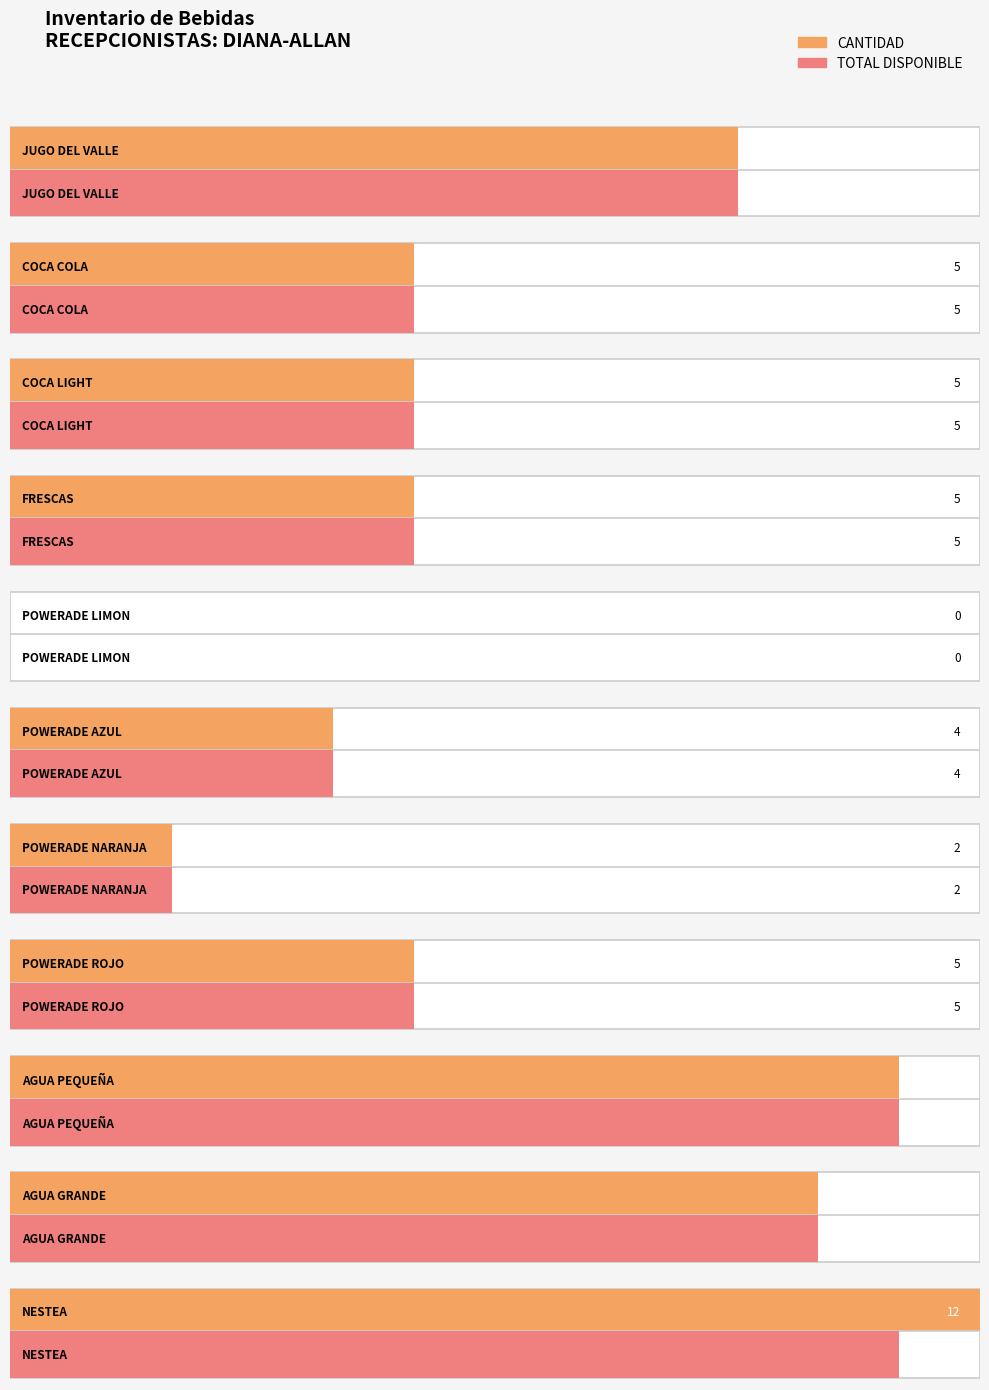

Which has a higher value, POWERADE LIMON or JUGO DEL VALLE?

JUGO DEL VALLE